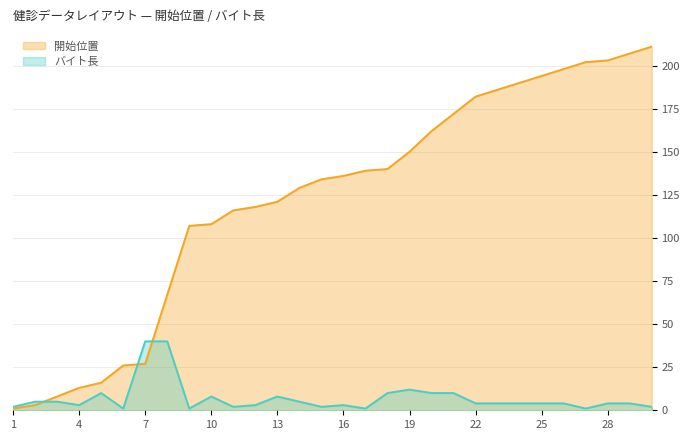

What is the value of the バイト長 point at the 8th from the left?

40